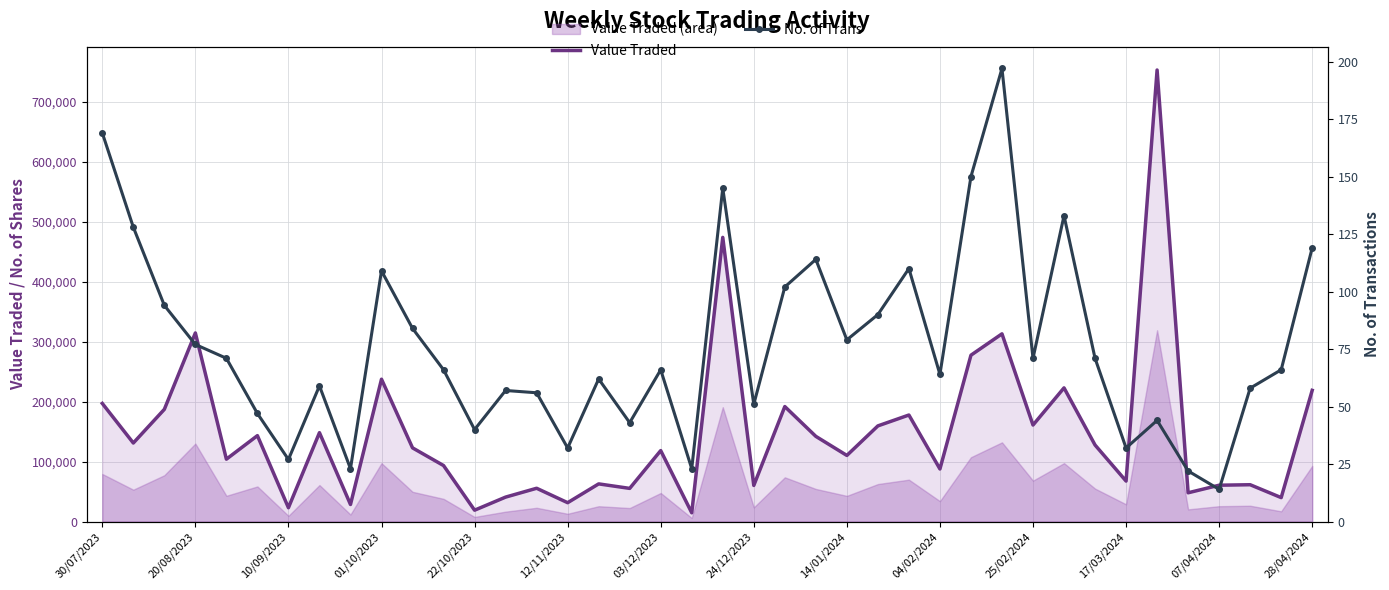

In Value Traded, how many points are higher than both neighbors (excluding endpoints)?

14